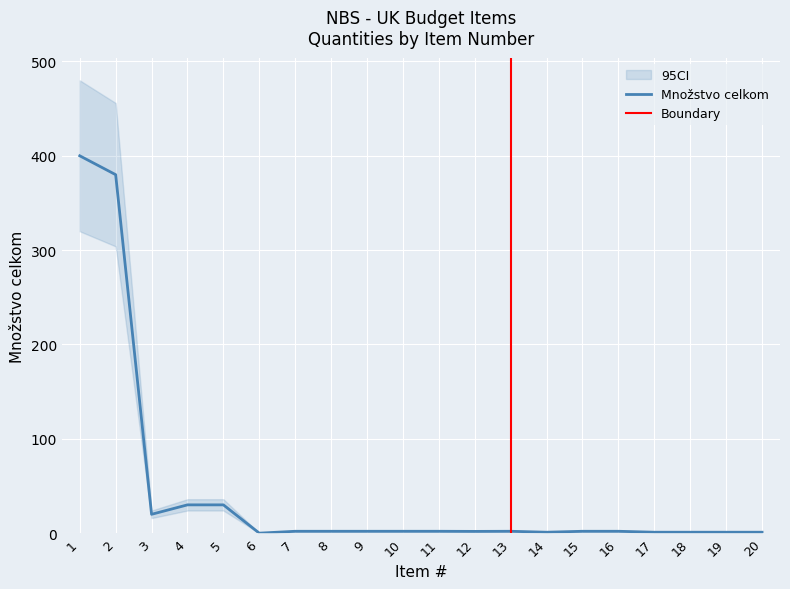

What is the approximate value of Množstvo celkom at 7?

2.0